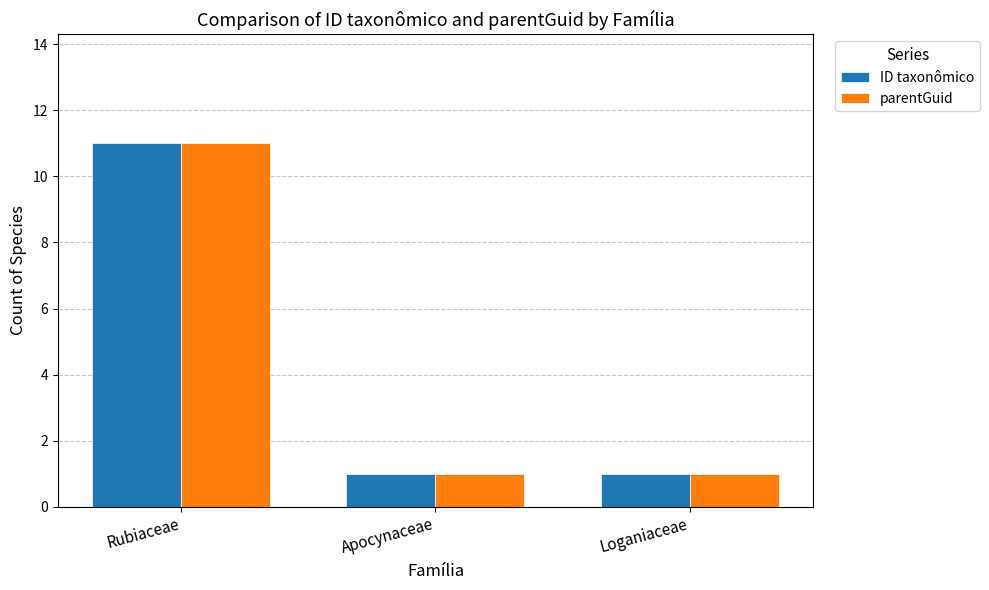

What is the sum of the ID taxonômico values at Loganiaceae and Apocynaceae?

2